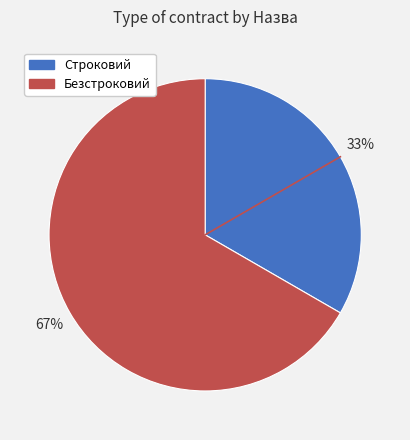

Count the number of slices in the pie.

2